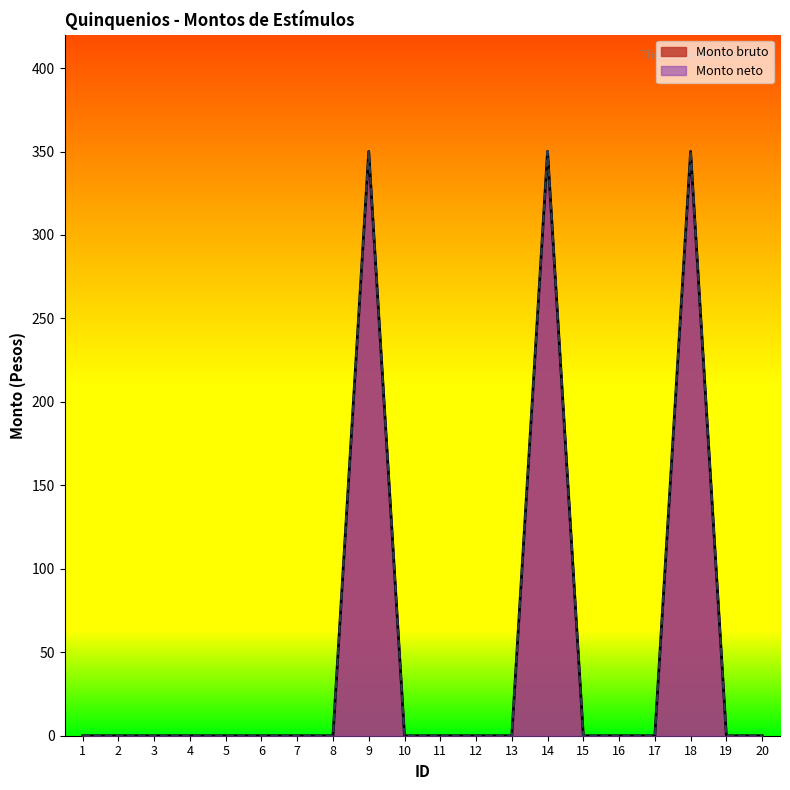

Between 2 and 12, which is larger?

2